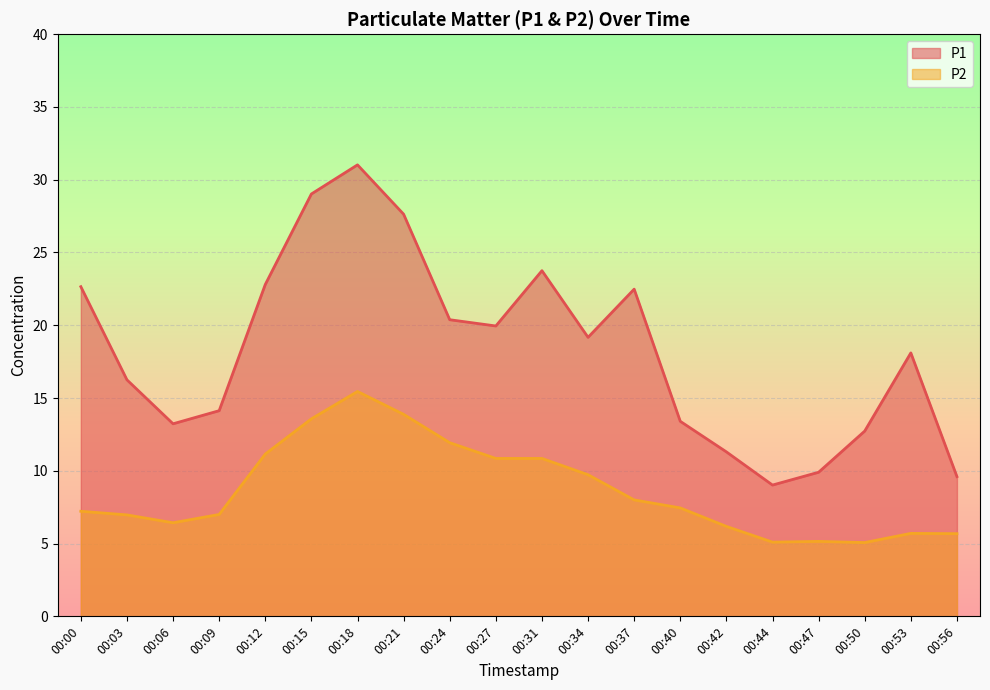

At which label does P2 first exceed 7?

00:00